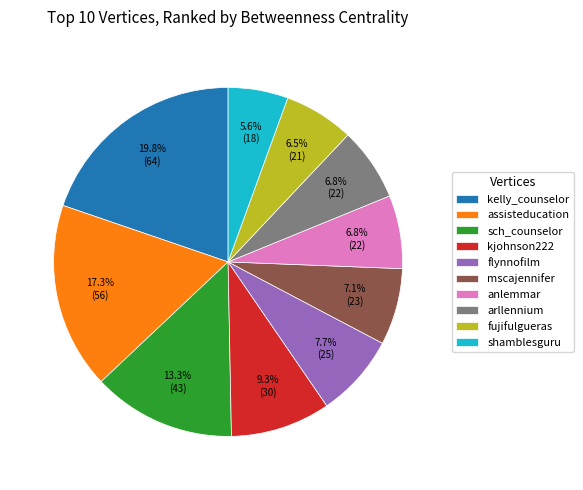

Count the number of slices in the pie.

10